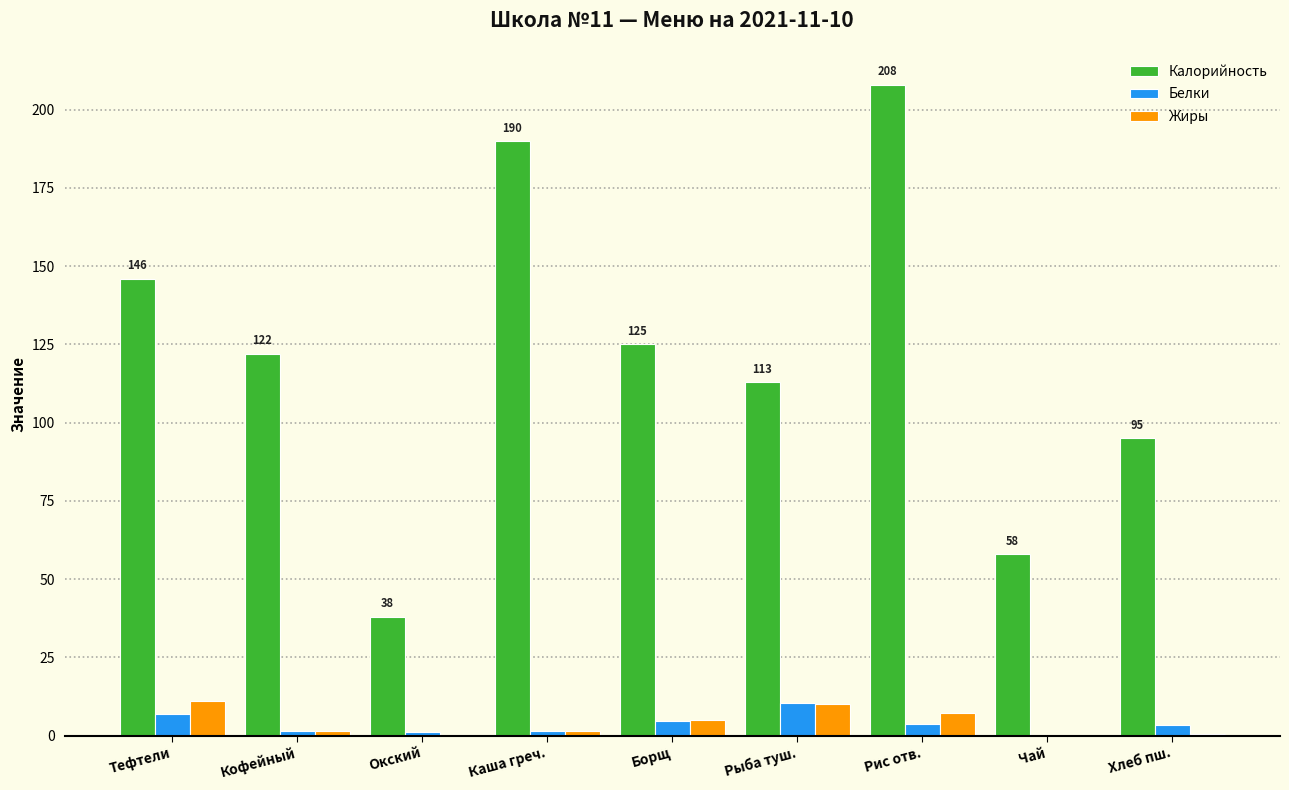

Where does the Калорийность series first go above 122?

Тефтели